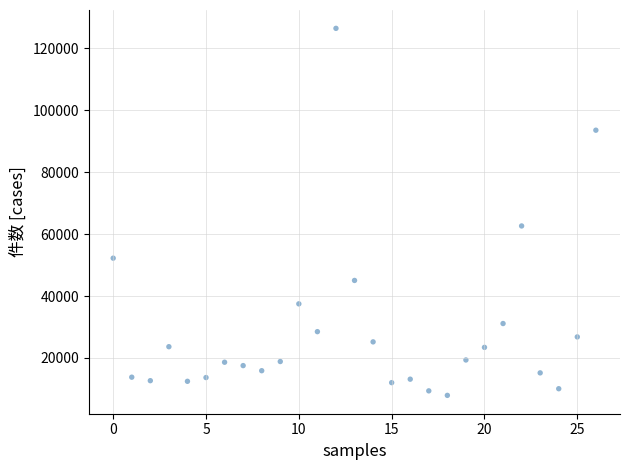

What is the range of Y values (max minus min)?

118607